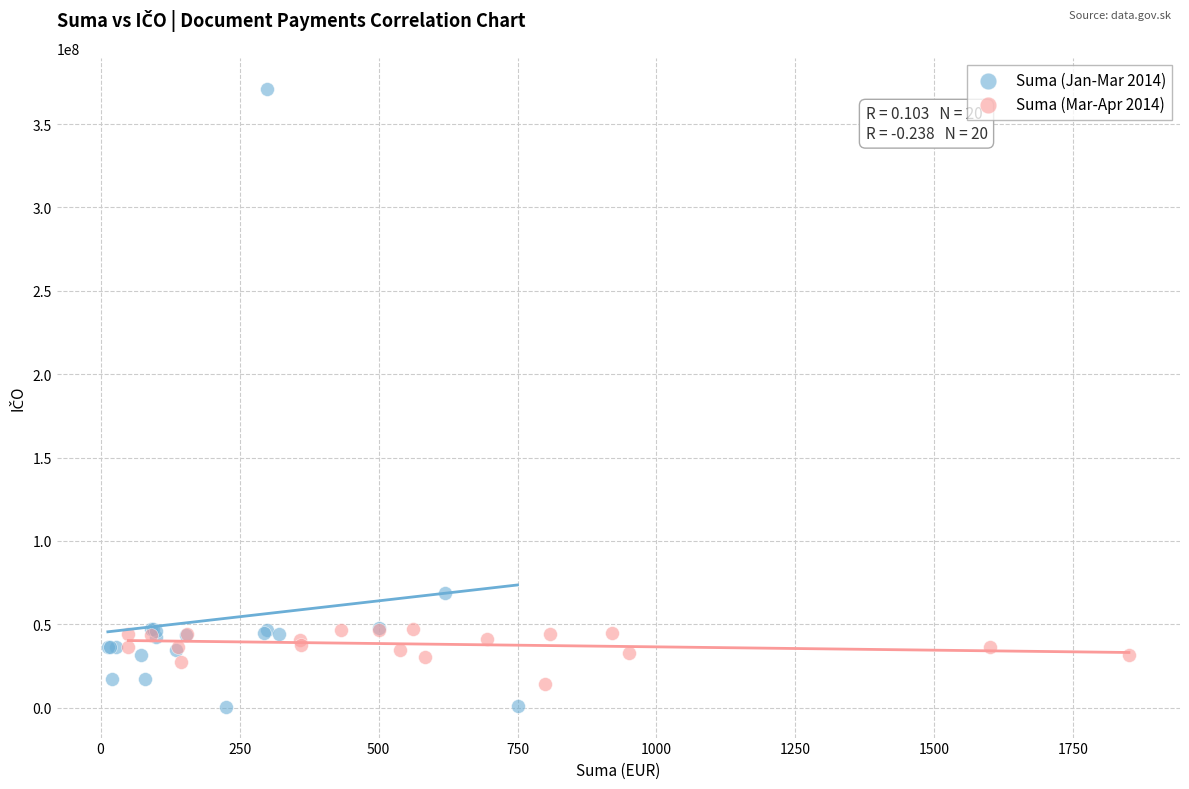

Which series has the widest spread of Y values?

Suma (Jan-Mar 2014)